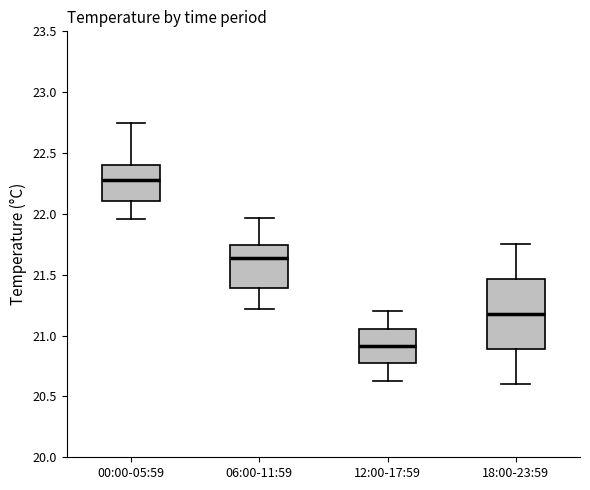

Reading left to right, read every box against the y-axis: the position of its median line, the range the box covers, and the ends of its whiskers. The values are not printed on the chart, so give them approximately, as read against the axis.

00:00-05:59: median 22.30, box 22.10 to 22.40, whiskers 21.95 to 22.75
06:00-11:59: median 21.65, box 21.40 to 21.75, whiskers 21.20 to 21.95
12:00-17:59: median 20.90, box 20.75 to 21.05, whiskers 20.65 to 21.20
18:00-23:59: median 21.20, box 20.90 to 21.45, whiskers 20.60 to 21.75